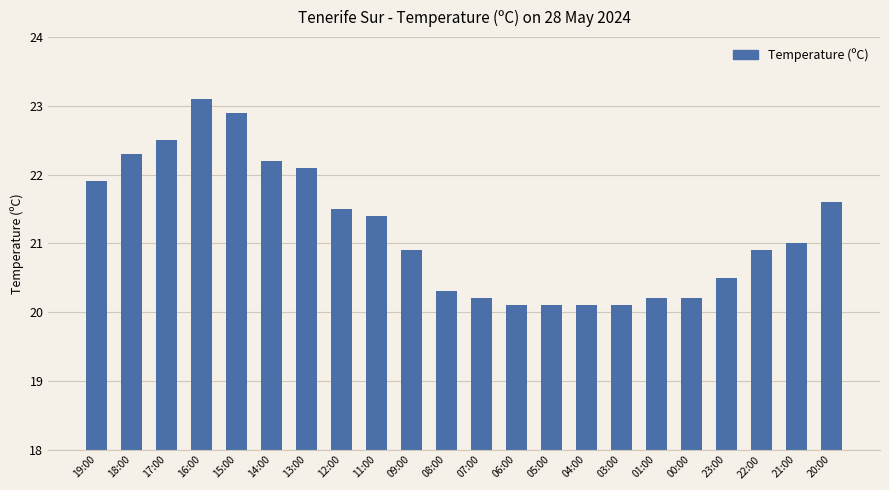

What is the maximum value shown in the chart?

23.1